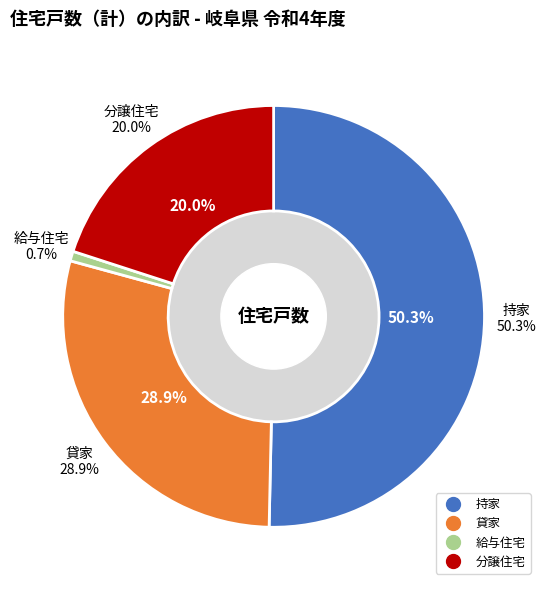

Is the sum of 給与住宅 and 持家 greater than half?

Yes